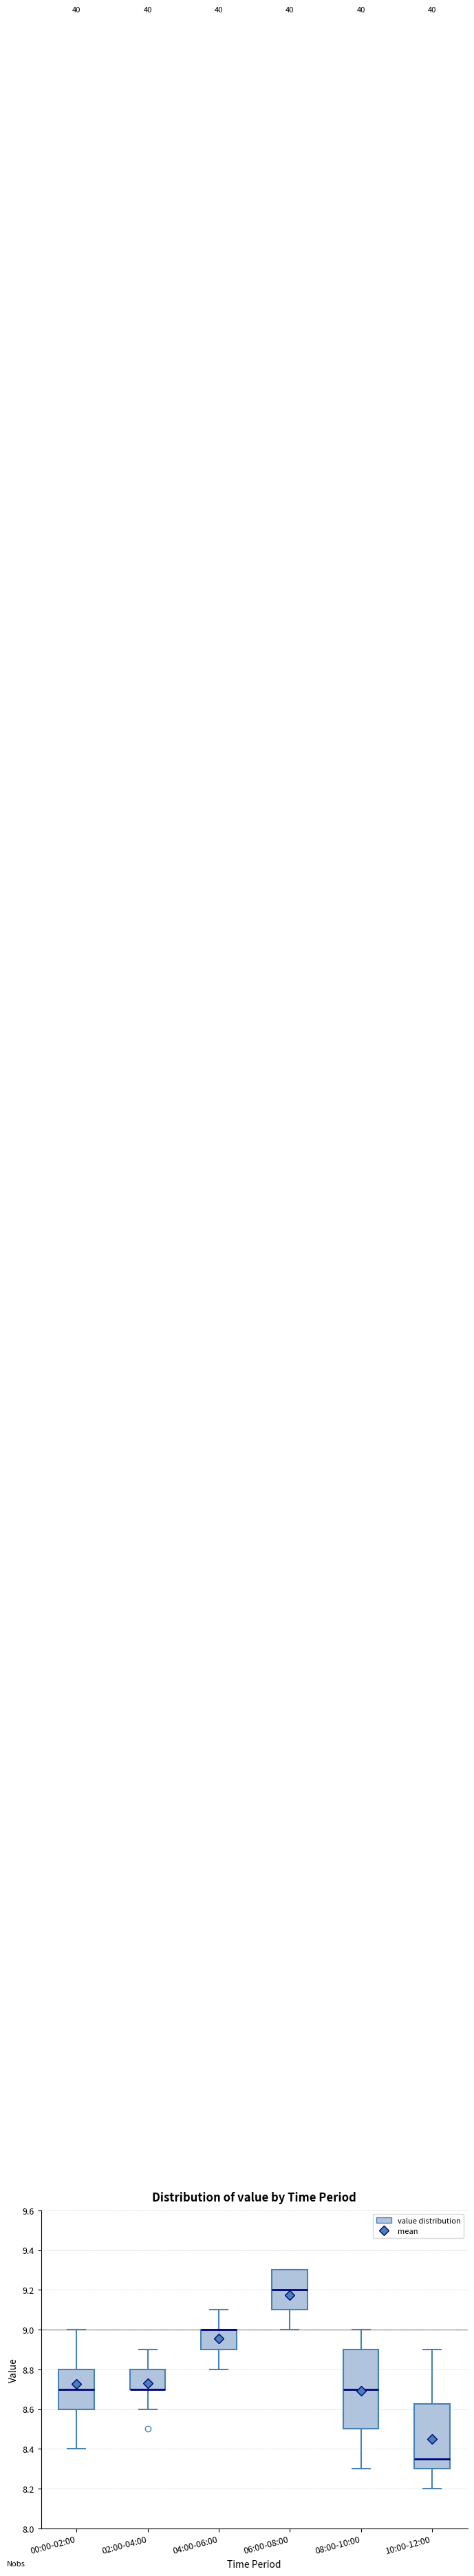

Reading left to right, transcribe this box plot: for each box, give where its median line is, the range the box spans, and where its two whiskers end, as read against the y-axis. The values are not printed on the chart, so give them approximately, as read against the axis.

00:00-02:00: median 8.70, box 8.60 to 8.80, whiskers 8.40 to 9.00
02:00-04:00: median 8.70 (drawn on the box's lower edge), box 8.70 to 8.80, whiskers 8.60 to 8.90
04:00-06:00: median 9.00 (drawn on the box's upper edge), box 8.90 to 9.00, whiskers 8.80 to 9.10
06:00-08:00: median 9.20, box 9.10 to 9.30, whiskers 9.00 to 9.30
08:00-10:00: median 8.70, box 8.50 to 8.90, whiskers 8.30 to 9.00
10:00-12:00: median 8.36, box 8.30 to 8.62, whiskers 8.20 to 8.90